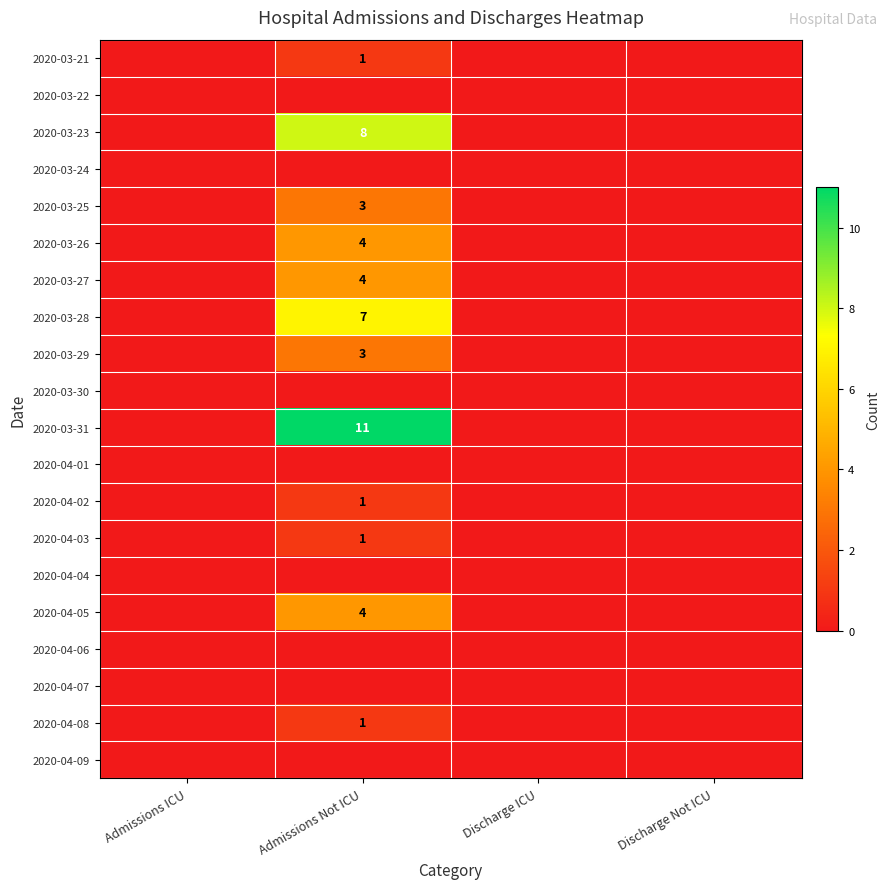

Rank the categories by 2020-04-08 value from lowest to highest.

Admissions ICU, Discharge ICU, Discharge Not ICU, Admissions Not ICU